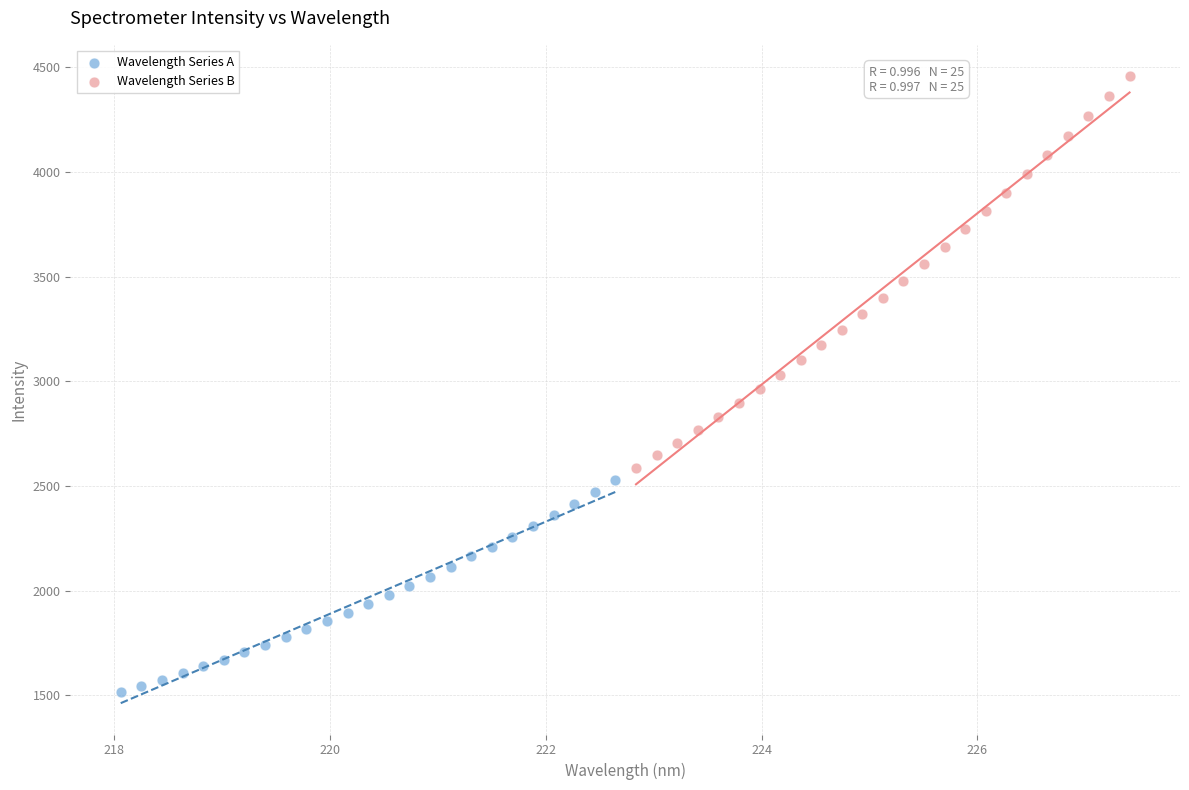

Which series reaches the minimum Y coordinate?

Wavelength Series A